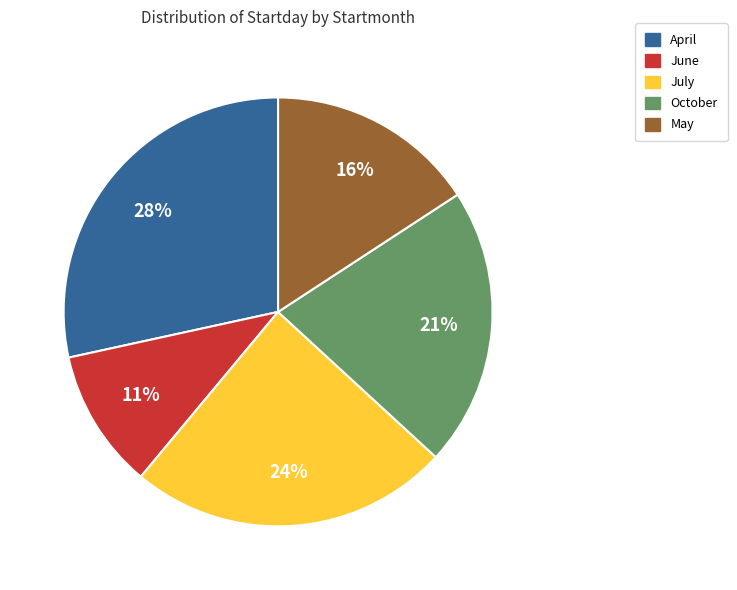

Is there any slice that represents more than half of the pie?

No